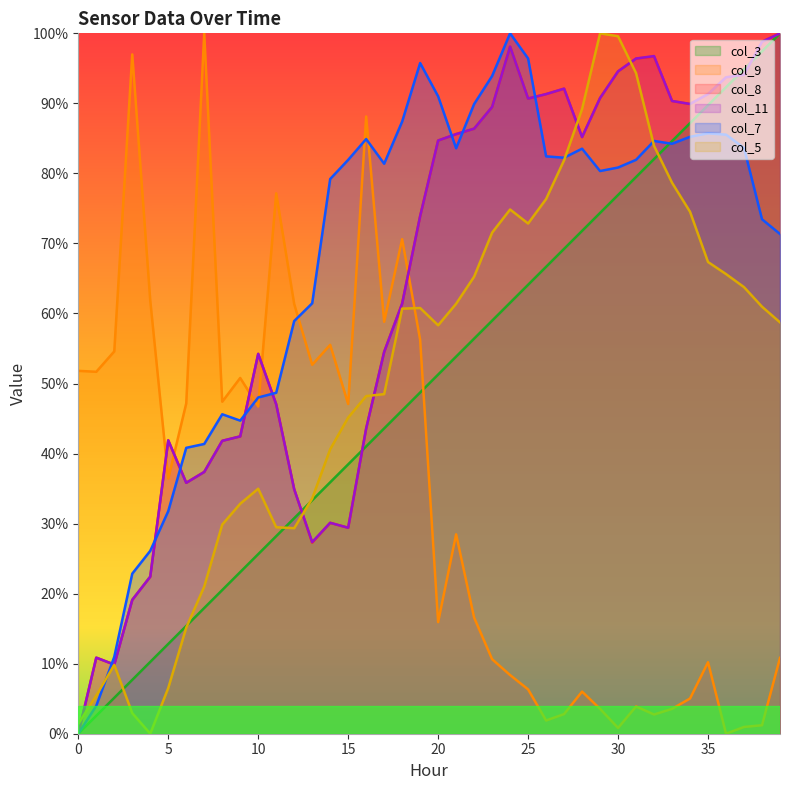

How many positive values does the col_5 series have?

39